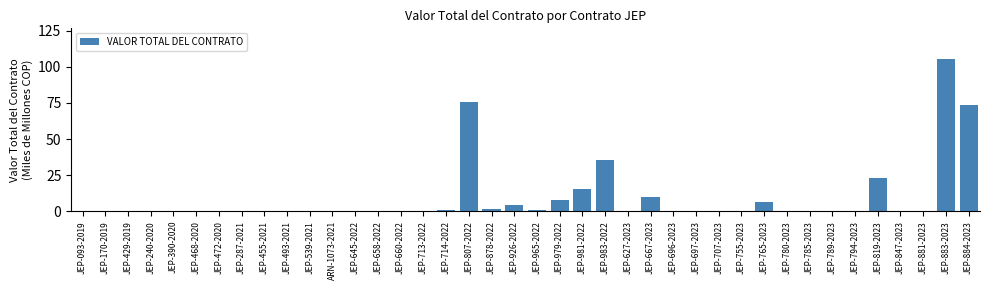

What is the greatest value displayed?

105.6